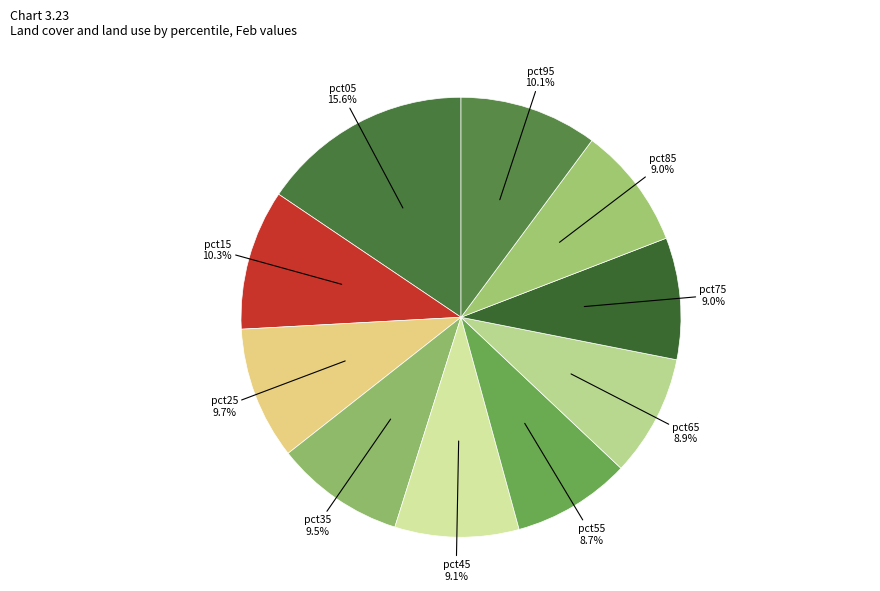

How many slices are in this pie chart?

10